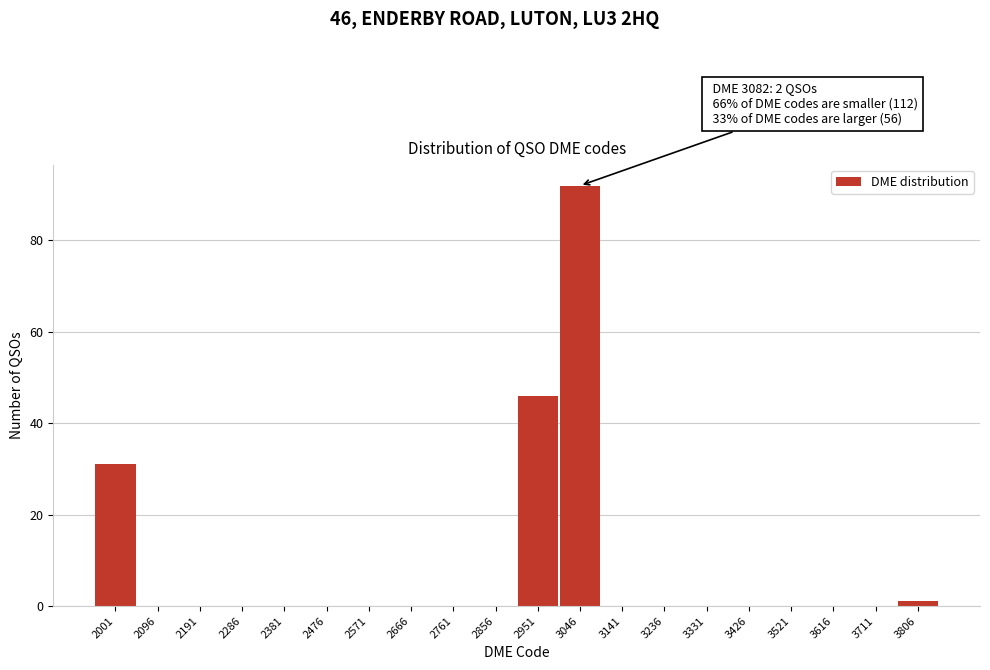

Reading left to right, extract all data points from this chart.

2001=31	2096=0	2191=0	2286=0	2381=0	2476=0	2571=0	2666=0	2761=0	2856=0	2951=46	3046=92	3141=0	3236=0	3331=0	3426=0	3521=0	3616=0	3711=0	3806=1